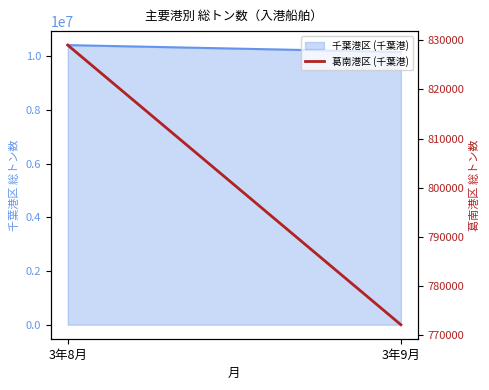

Which category has the highest value across all series?

3年8月